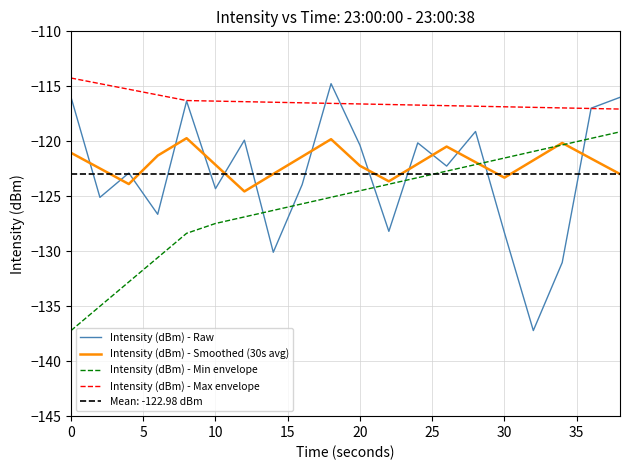

Is it true that Intensity (dBm) - Min envelope equals -184.0 at 10?

False